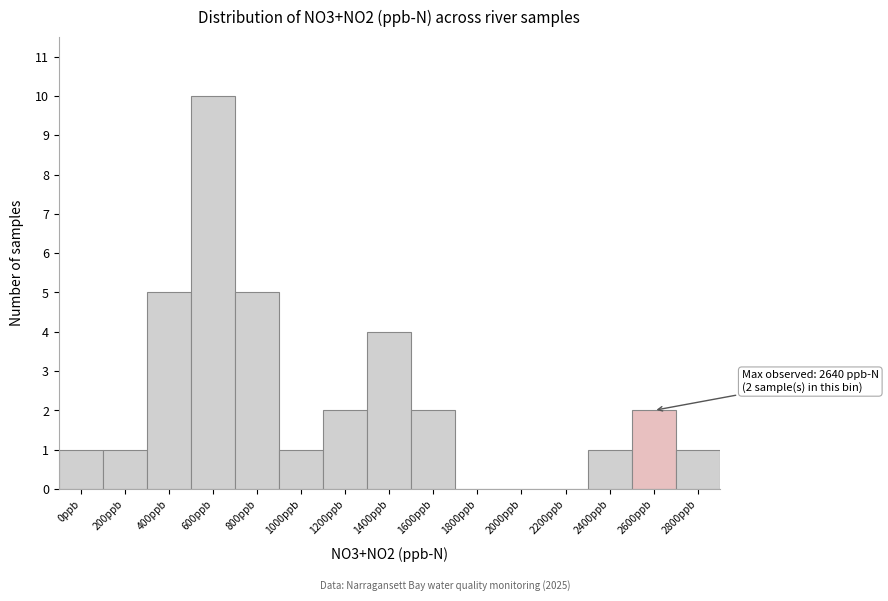

Reading left to right, what are all the values shown in this chart?

0ppb=1	200ppb=1	400ppb=5	600ppb=10	800ppb=5	1000ppb=1	1200ppb=2	1400ppb=4	1600ppb=2	1800ppb=0	2000ppb=0	2200ppb=0	2400ppb=1	2600ppb=2	2800ppb=1